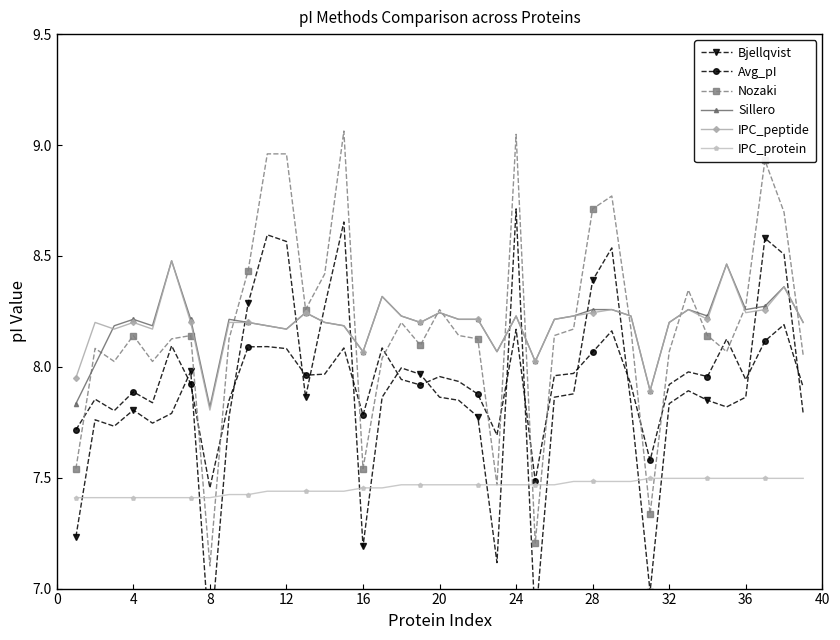

Reading right to left, transcribe all the data shown in this chart.

Bjellqvist: 7.8	8.5	8.6	7.9	7.8	7.8	7.9	7.8	7.0	7.8	8.5	8.4	7.9	7.9	6.8	8.7	7.1	7.8	7.8	7.9	8.0	8.0	7.9	7.2	8.7	8.3	7.9	8.6	8.6	8.3	7.8	6.7	8.0	7.8	7.7	7.8	7.7	7.8	7.2
Avg_pI: 7.9	8.2	8.1	7.9	8.1	8.0	8.0	7.9	7.6	7.9	8.2	8.1	8.0	8.0	7.5	8.2	7.7	7.9	7.9	8.0	7.9	7.9	8.1	7.8	8.1	8.0	8.0	8.1	8.1	8.1	7.8	7.5	7.9	8.1	7.8	7.9	7.8	7.9	7.7
Nozaki: 8.1	8.7	8.9	8.3	8.1	8.1	8.3	8.1	7.3	8.2	8.8	8.7	8.2	8.1	7.2	9.0	7.5	8.1	8.1	8.3	8.1	8.2	8.0	7.5	9.1	8.4	8.3	9.0	9.0	8.4	8.1	7.1	8.1	8.1	8.0	8.1	8.0	8.1	7.5
Sillero: 8.2	8.4	8.3	8.3	8.5	8.2	8.3	8.2	7.9	8.2	8.3	8.3	8.2	8.2	8.0	8.2	8.1	8.2	8.2	8.2	8.2	8.2	8.3	8.1	8.2	8.2	8.2	8.2	8.2	8.2	8.2	7.8	8.2	8.5	8.2	8.2	8.2	8.0	7.8
IPC_peptide: 8.2	8.4	8.3	8.2	8.5	8.2	8.3	8.2	7.9	8.2	8.3	8.2	8.2	8.2	8.0	8.2	8.1	8.2	8.2	8.2	8.2	8.2	8.3	8.1	8.2	8.2	8.2	8.2	8.2	8.2	8.2	7.8	8.2	8.5	8.2	8.2	8.2	8.2	8.0
IPC_protein: 7.5	7.5	7.5	7.5	7.5	7.5	7.5	7.5	7.5	7.5	7.5	7.5	7.5	7.5	7.5	7.5	7.5	7.5	7.5	7.5	7.5	7.5	7.5	7.5	7.4	7.4	7.4	7.4	7.4	7.4	7.4	7.4	7.4	7.4	7.4	7.4	7.4	7.4	7.4